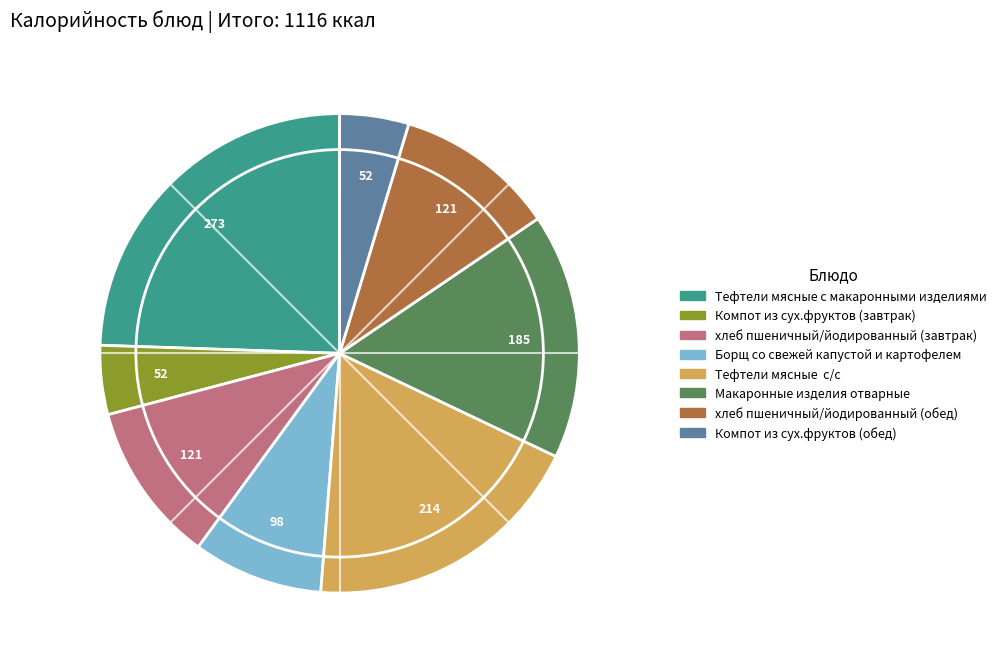

Approximately how many times larger is the value at Тефтели мясные с/с compared to Тефтели мясные с макаронными изделиями?

0.8